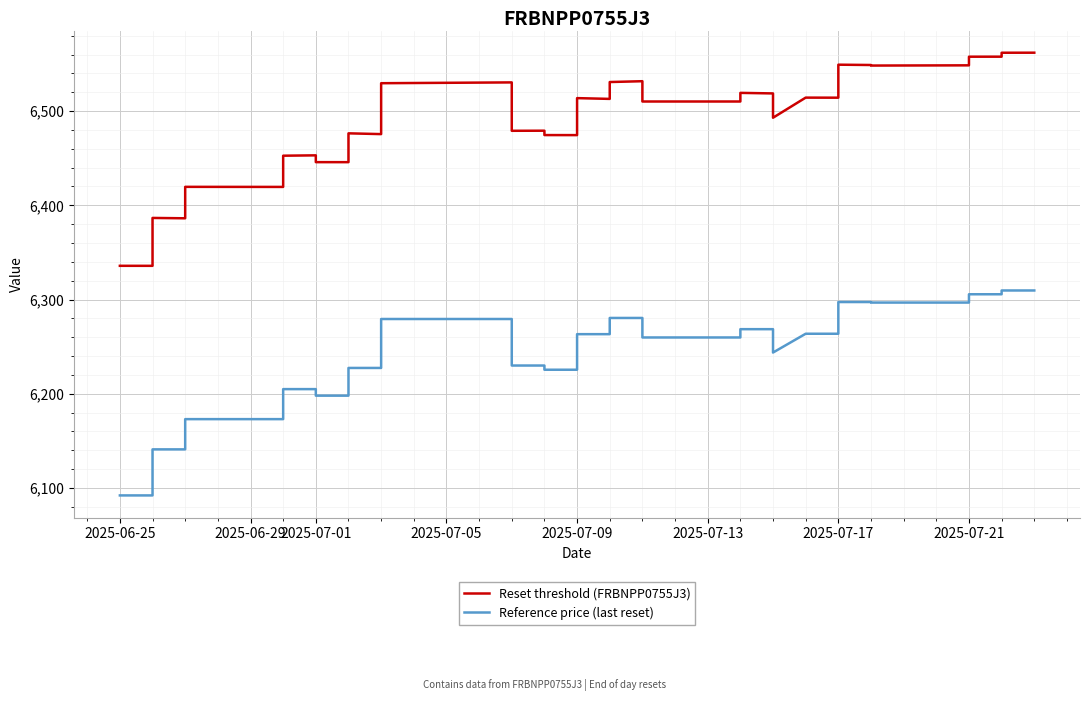

Is the value of Reference price (last reset) at 27 greater than the value of Reset threshold (FRBNPP0755J3) at 20?

No